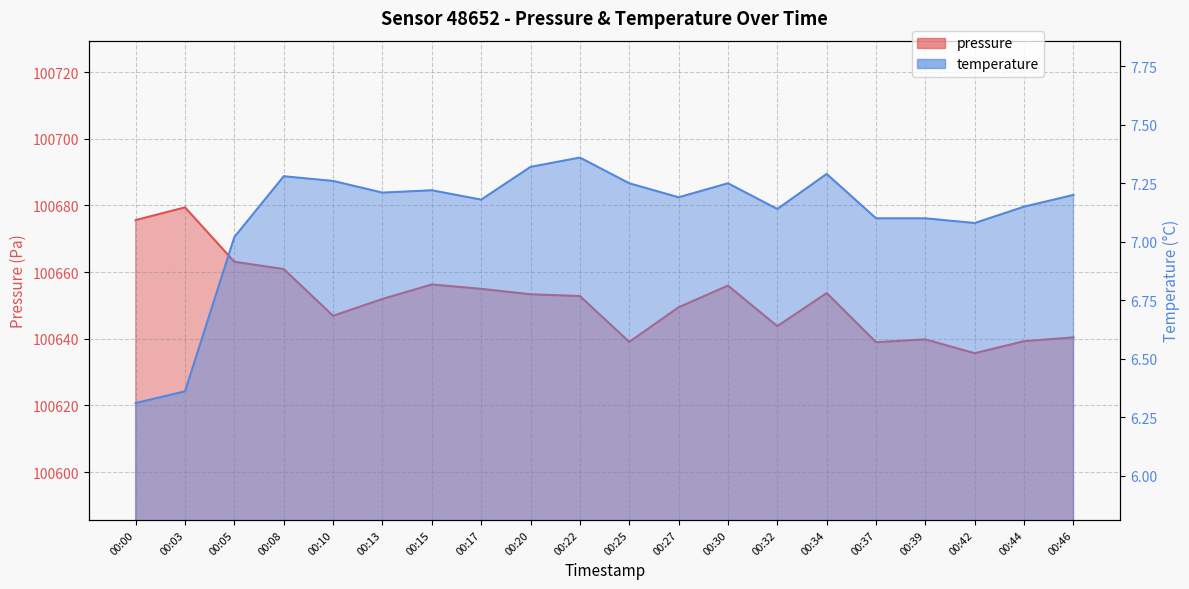

Reading left to right, extract all data points from this chart.

pressure: 100675.6	100679.4	100663.1	100660.9	100646.9	100651.9	100656.3	100655.0	100653.3	100652.8	100639.1	100649.4	100655.9	100643.8	100653.7	100639.0	100639.8	100635.7	100639.3	100640.4
temperature: 6.3	6.4	7.0	7.3	7.3	7.2	7.2	7.2	7.3	7.4	7.2	7.2	7.2	7.1	7.3	7.1	7.1	7.1	7.2	7.2